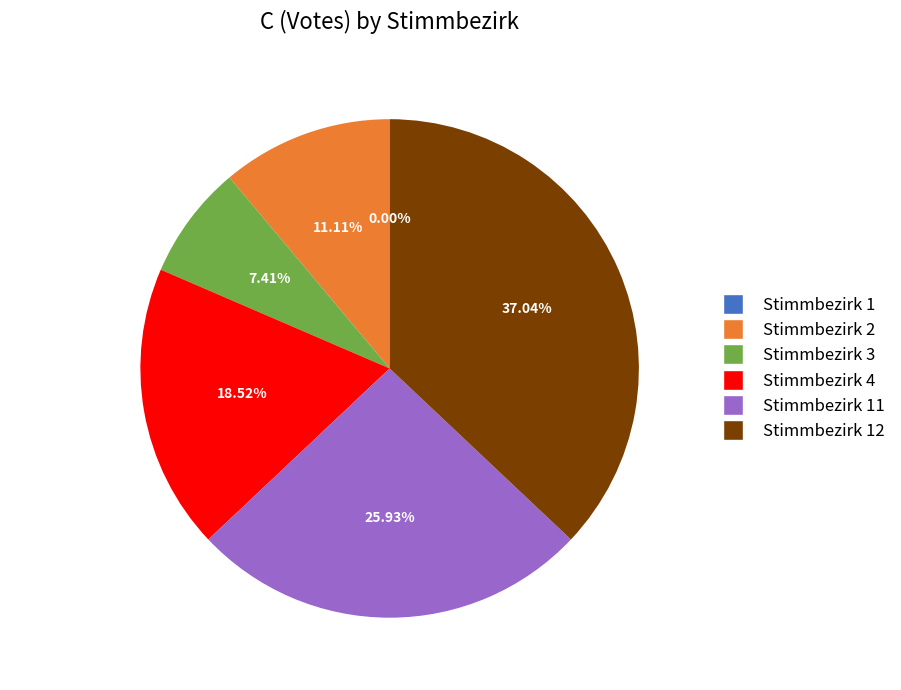

Is there any slice that represents more than half of the pie?

No